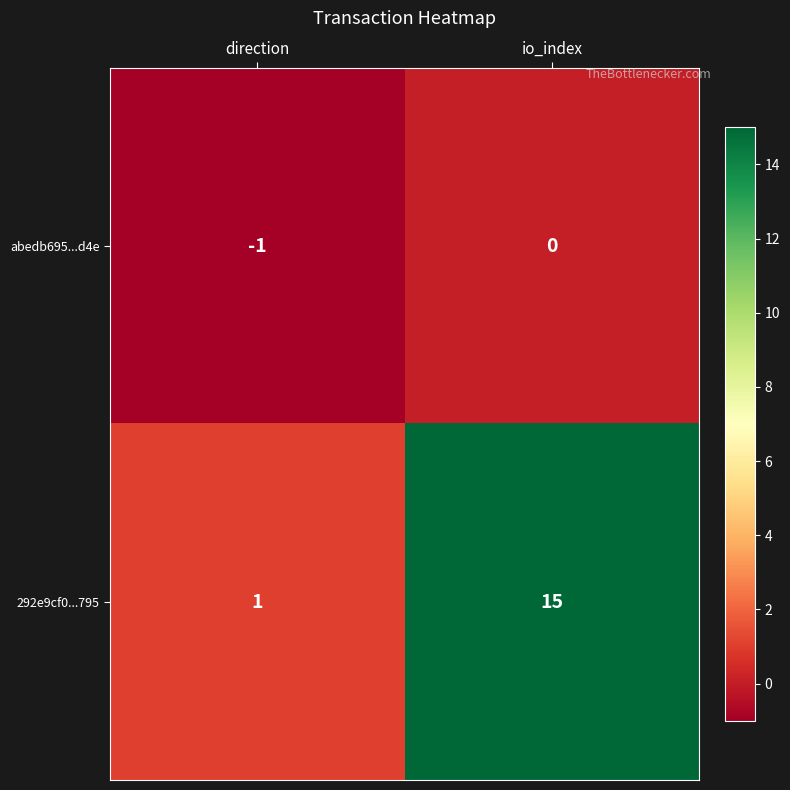

What is the difference between the 292e9cf0...795 values at io_index and direction?

14